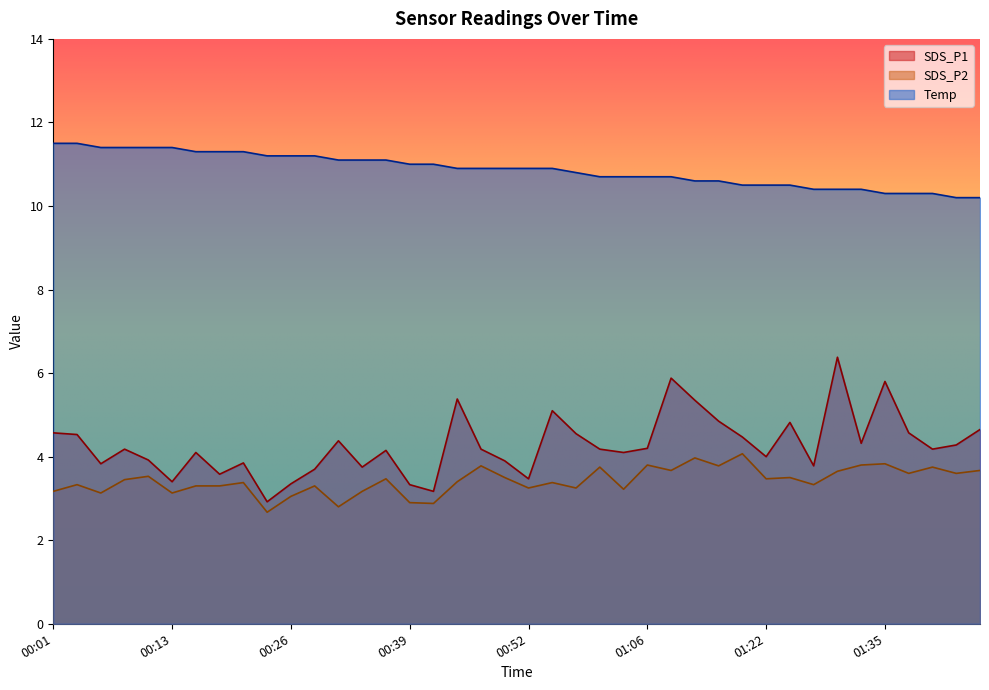

Is it true that SDS_P1 equals 3.8 at 00:34?

True